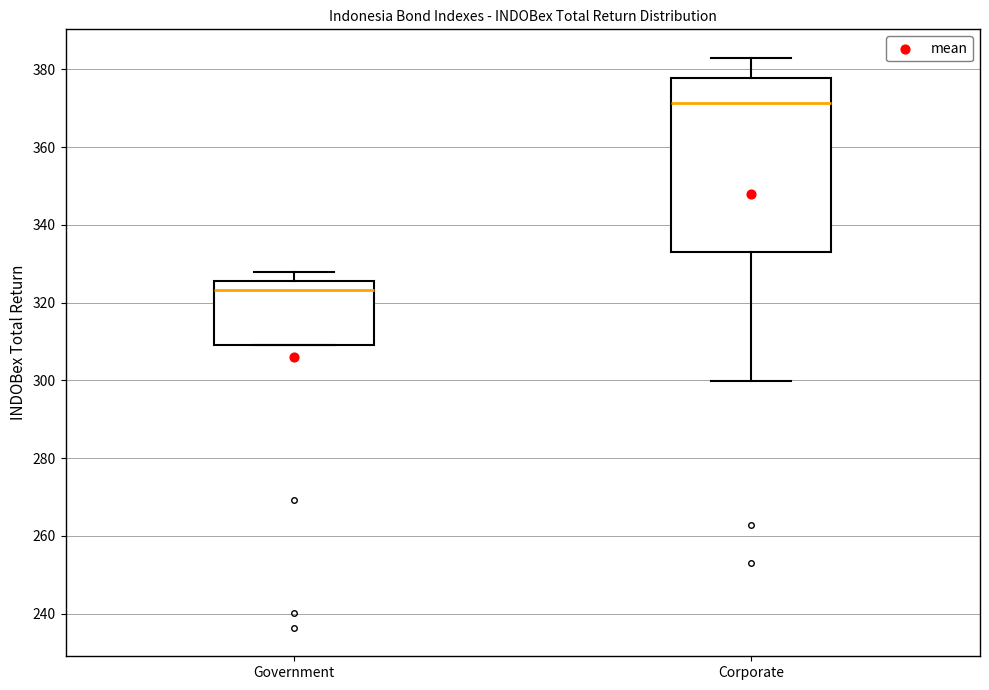

Where is the lower edge of the box for Government on the y-axis? The values are not printed on the chart, so give them approximately, as read against the axis.

310